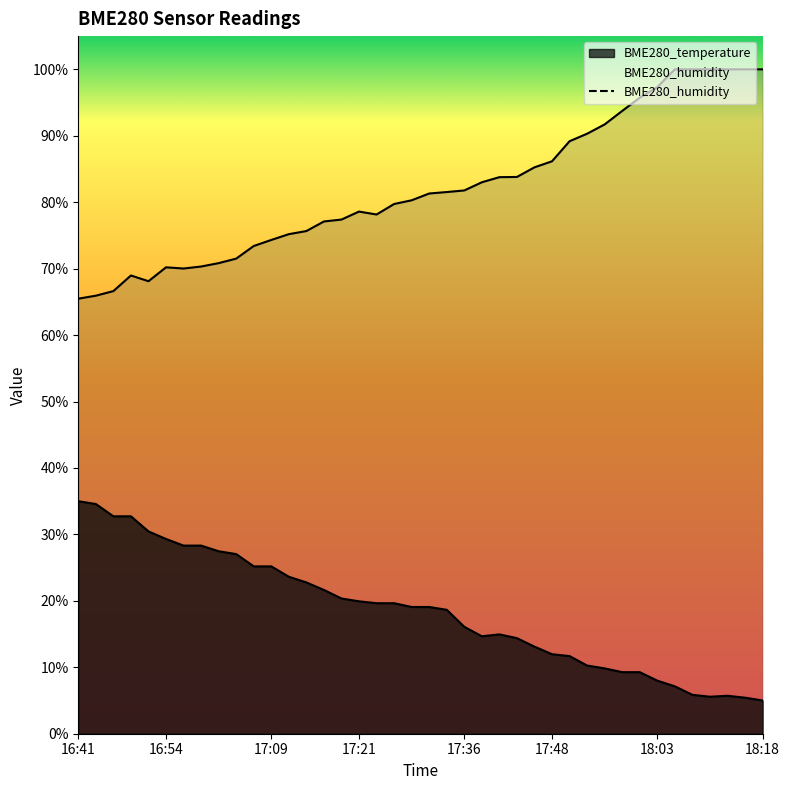

Reading left to right, list all the values displayed in this chart.

BME280_temperature: 35.0	34.6	32.7	32.7	30.5	29.3	28.3	28.3	27.5	27.0	25.2	25.2	23.6	22.8	21.6	20.4	19.9	19.6	19.6	19.1	19.1	18.6	16.1	14.7	15.0	14.4	13.1	12.0	11.7	10.3	9.8	9.3	9.3	8.0	7.1	5.9	5.6	5.7	5.4	5.0
BME280_humidity: 65.5	65.9	66.6	69.0	68.1	70.2	70.0	70.3	70.8	71.5	73.4	74.3	75.2	75.7	77.1	77.4	78.6	78.2	79.7	80.3	81.3	81.5	81.8	83.0	83.8	83.8	85.2	86.2	89.2	90.3	91.7	93.7	95.7	97.3	100.0	100.0	100.0	100.0	100.0	100.0